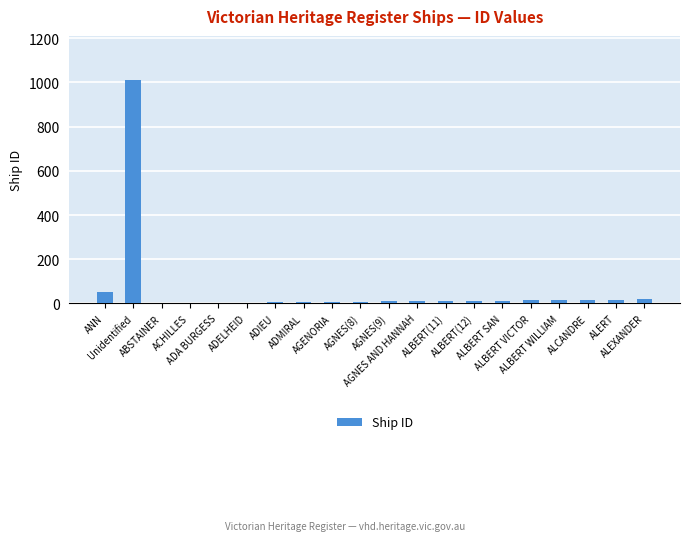

Is it true that the value at AGNES AND HANNAH is 10?

True